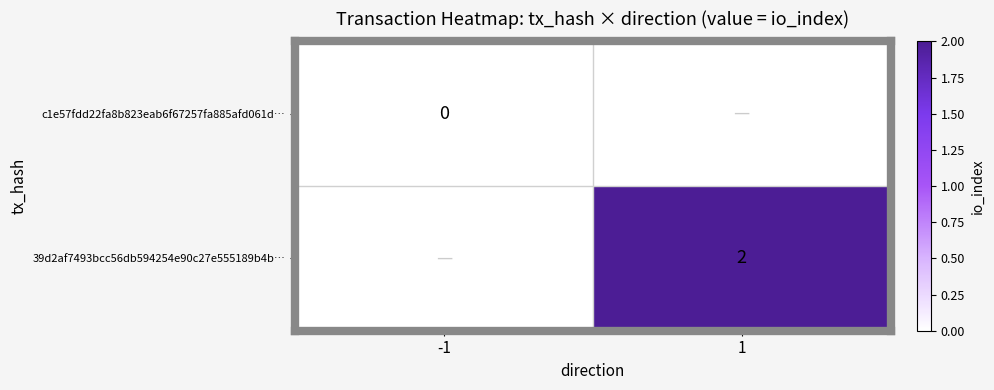

At how many categories does at least one series exceed 0?

1